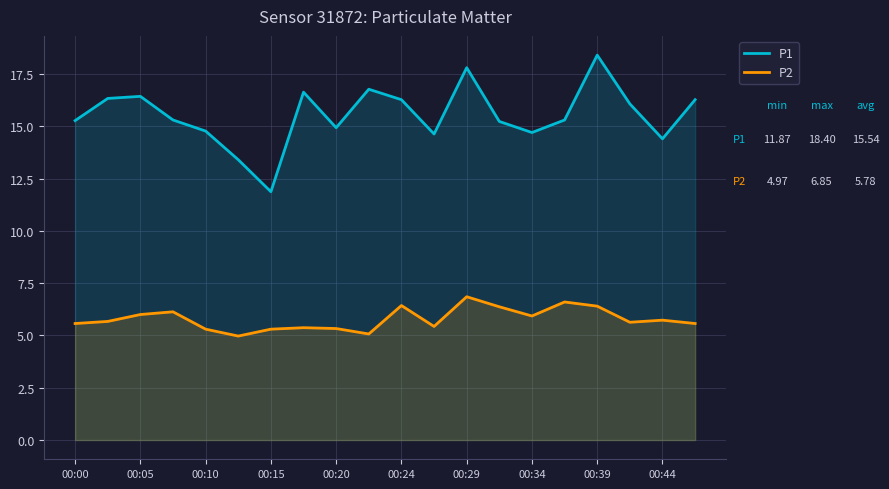

What are all the series names shown in the legend?

P1, P2